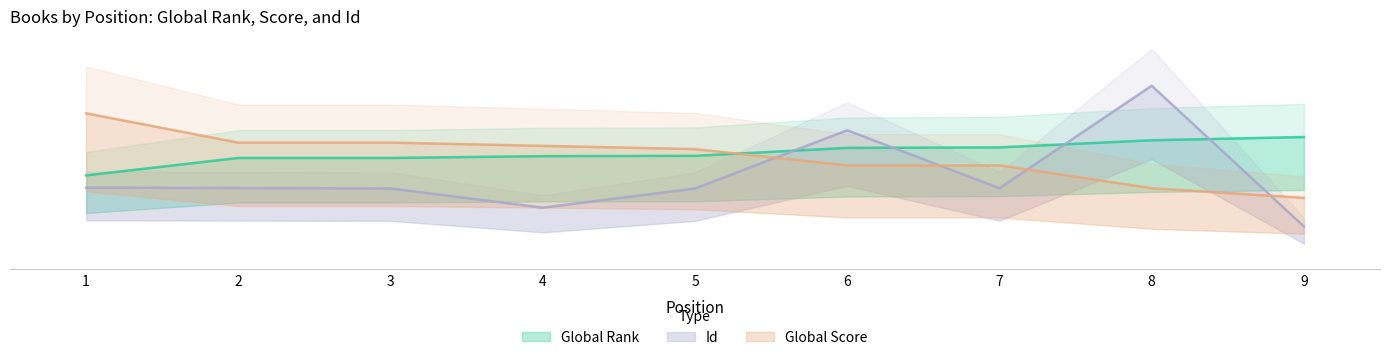

Reading left to right, extract all data points from this chart.

Global Rank: 347.1	411.4	411.4	418.1	419.2	448.6	450.4	476.6	488.6
Global Score: 576.0	468.0	468.0	456.0	444.0	384.0	384.0	300.0	264.0
Id: 301.8	300.5	298.9	228.2	298.6	513.6	299.8	677.9	158.8